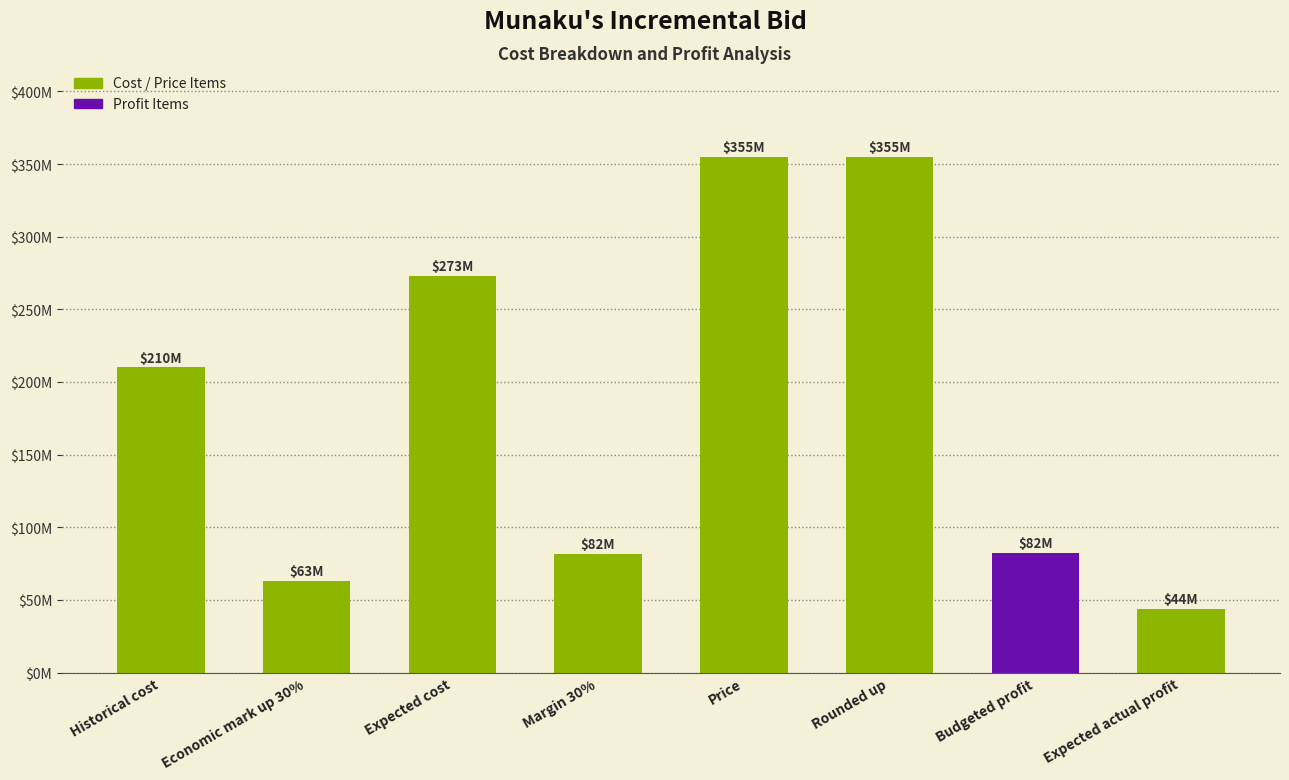

Does the chart contain any negative values?

No